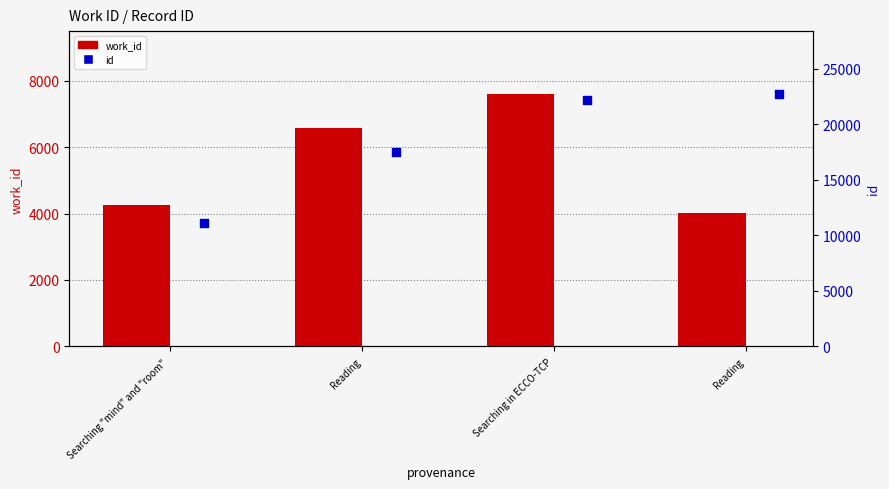

Is the value of work_id at Searching in ECCO-TCP greater than the value of id at Reading?

No